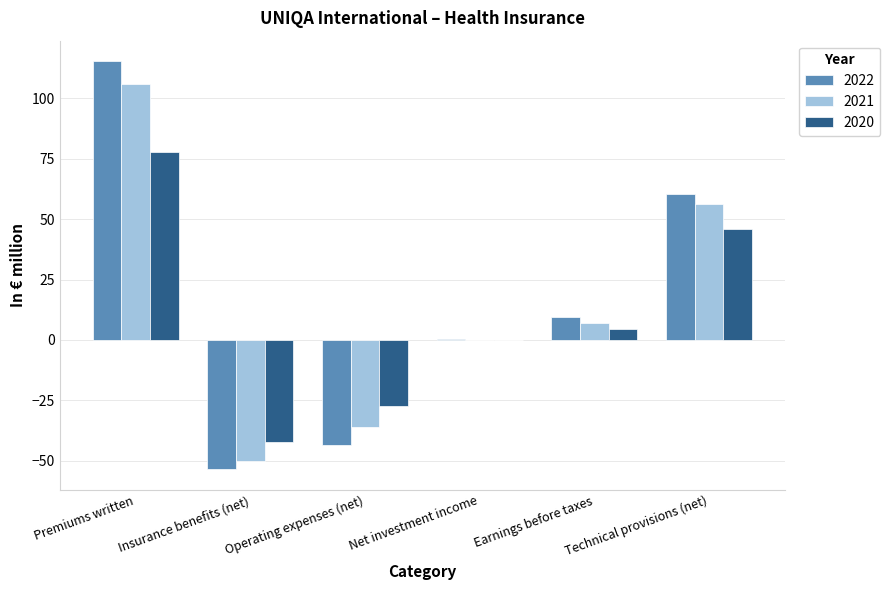

Are the bars grouped side by side (vs. stacked)?

Yes